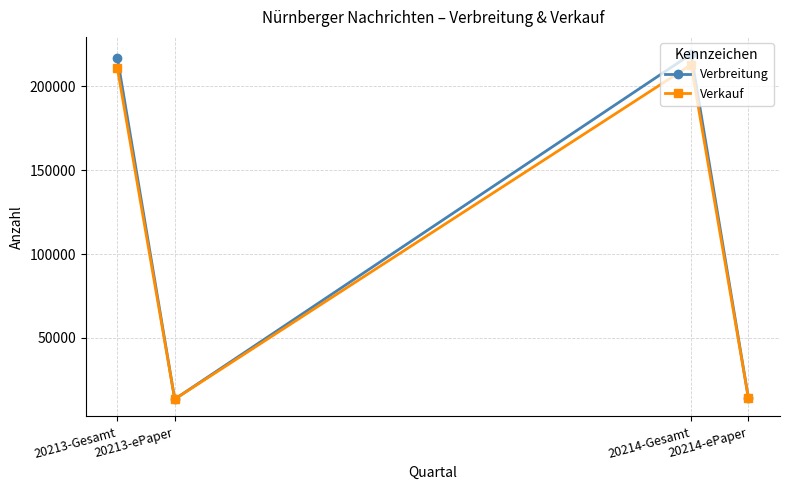

How many categories are shown in the chart?

4